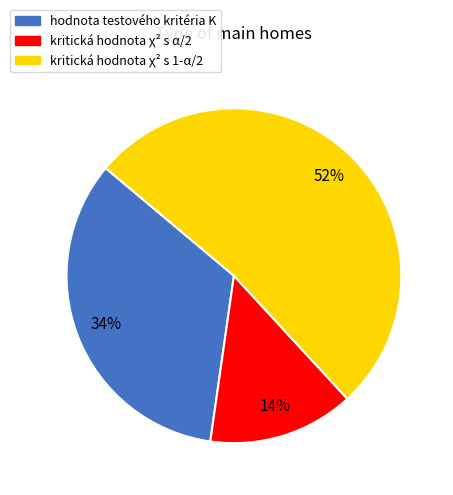

Rank the categories by value from lowest to highest.

kritická hodnota χ² s α/2, hodnota testového kritéria K, kritická hodnota χ² s 1-α/2